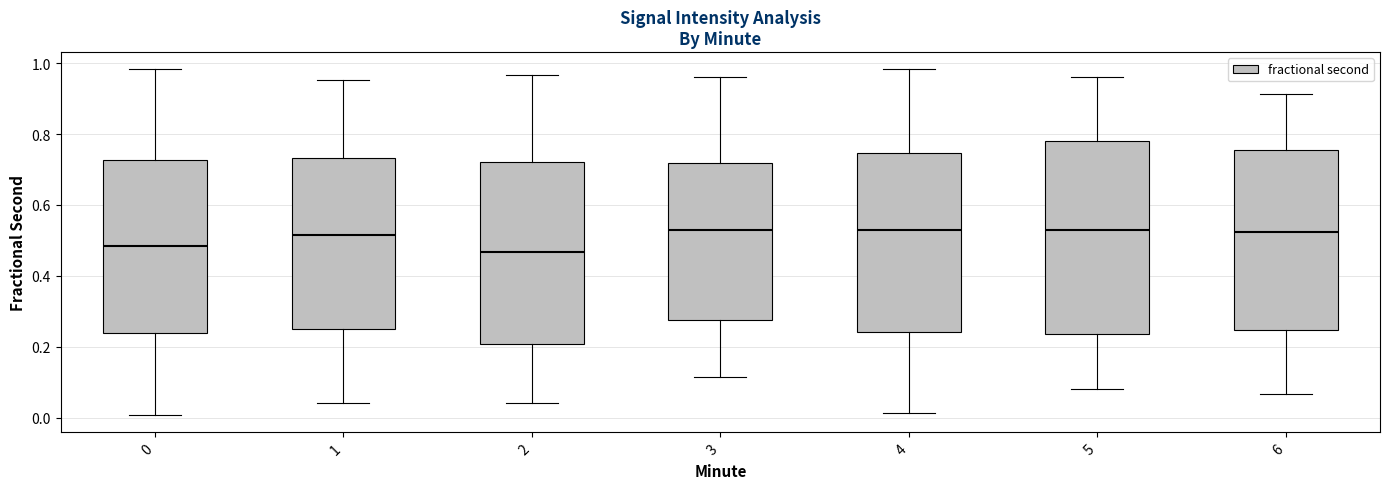

Reading left to right, read every box against the y-axis: the position of its median line, the range the box covers, and the ends of its whiskers. The values are not printed on the chart, so give them approximately, as read against the axis.

0: median 0.48, box 0.24 to 0.72, whiskers 0.00 to 0.98
1: median 0.52, box 0.24 to 0.74, whiskers 0.04 to 0.96
2: median 0.46, box 0.20 to 0.72, whiskers 0.04 to 0.96
3: median 0.54, box 0.28 to 0.72, whiskers 0.12 to 0.96
4: median 0.52, box 0.24 to 0.74, whiskers 0.02 to 0.98
5: median 0.52, box 0.24 to 0.78, whiskers 0.08 to 0.96
6: median 0.52, box 0.24 to 0.76, whiskers 0.06 to 0.92